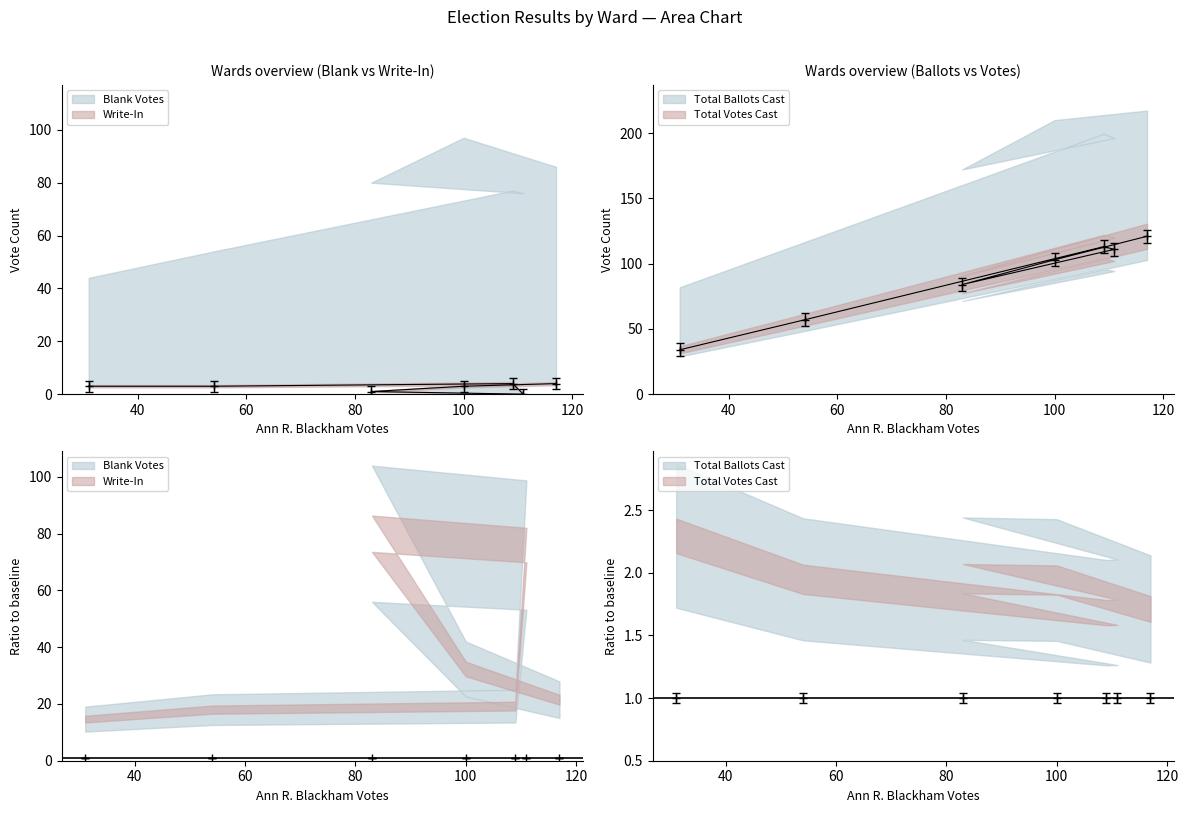

Is it true that Write-In equals 4 at Ward 7?

True